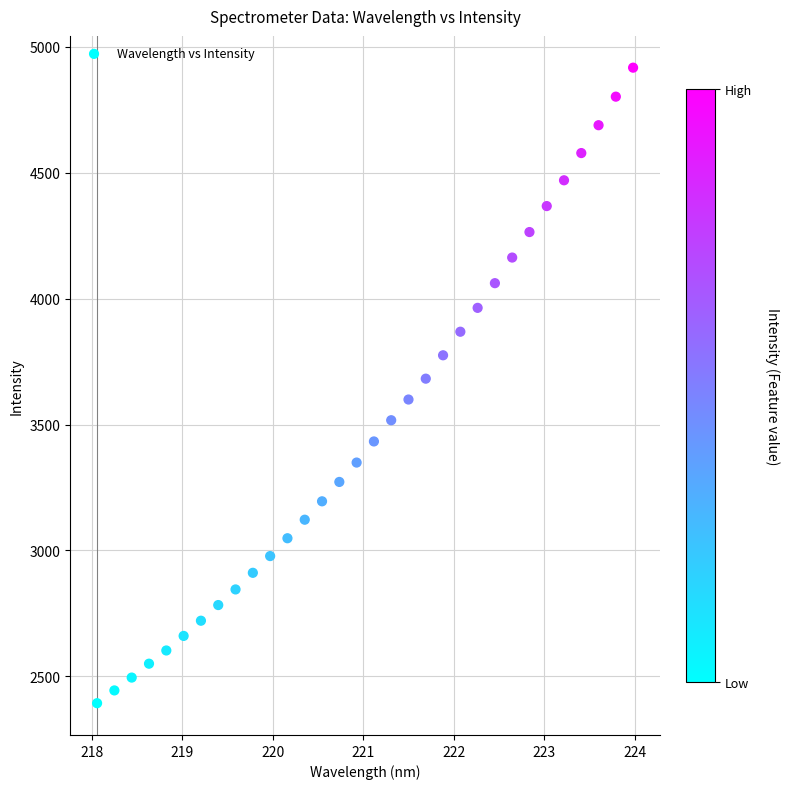

What is the range of X values (max minus min)?

5.9